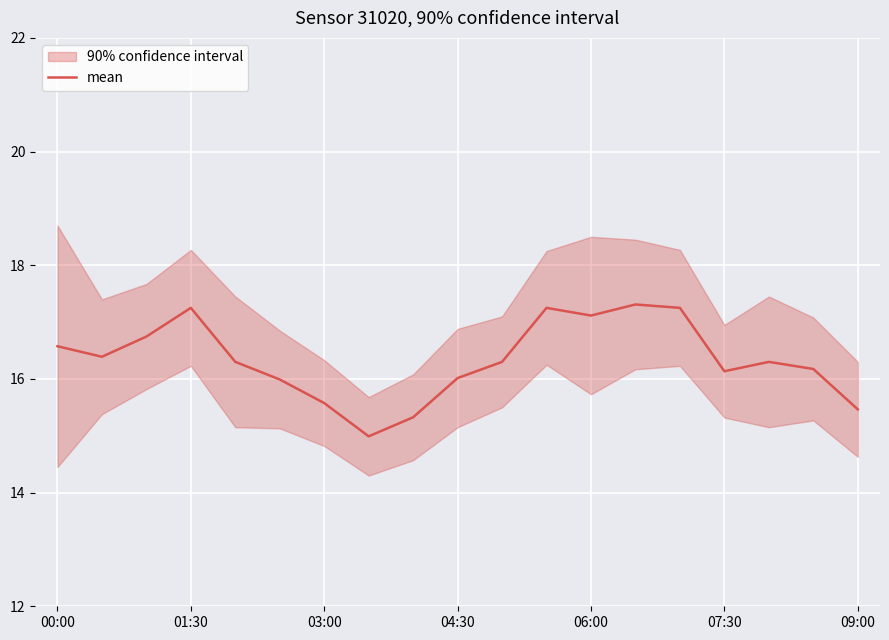

The mean series shows 17.1 at 06:00. True or false?

True